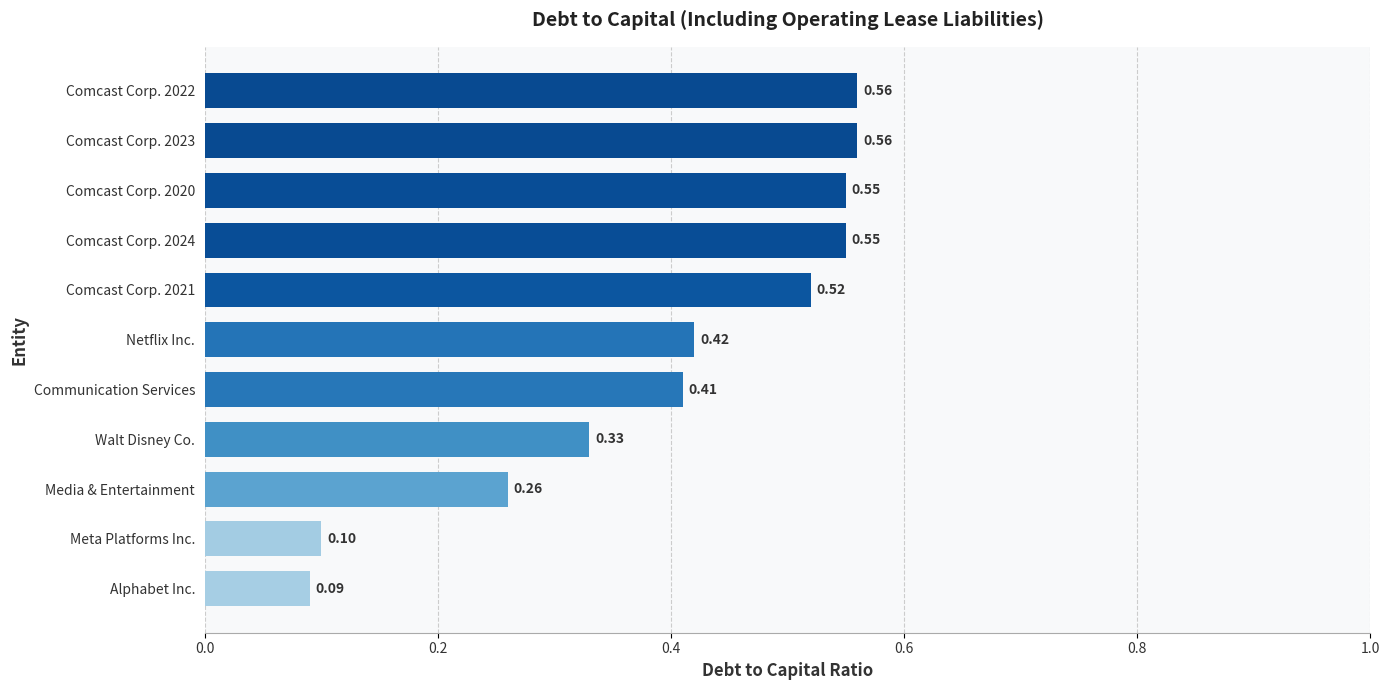

What is the sum of all values?

4.4